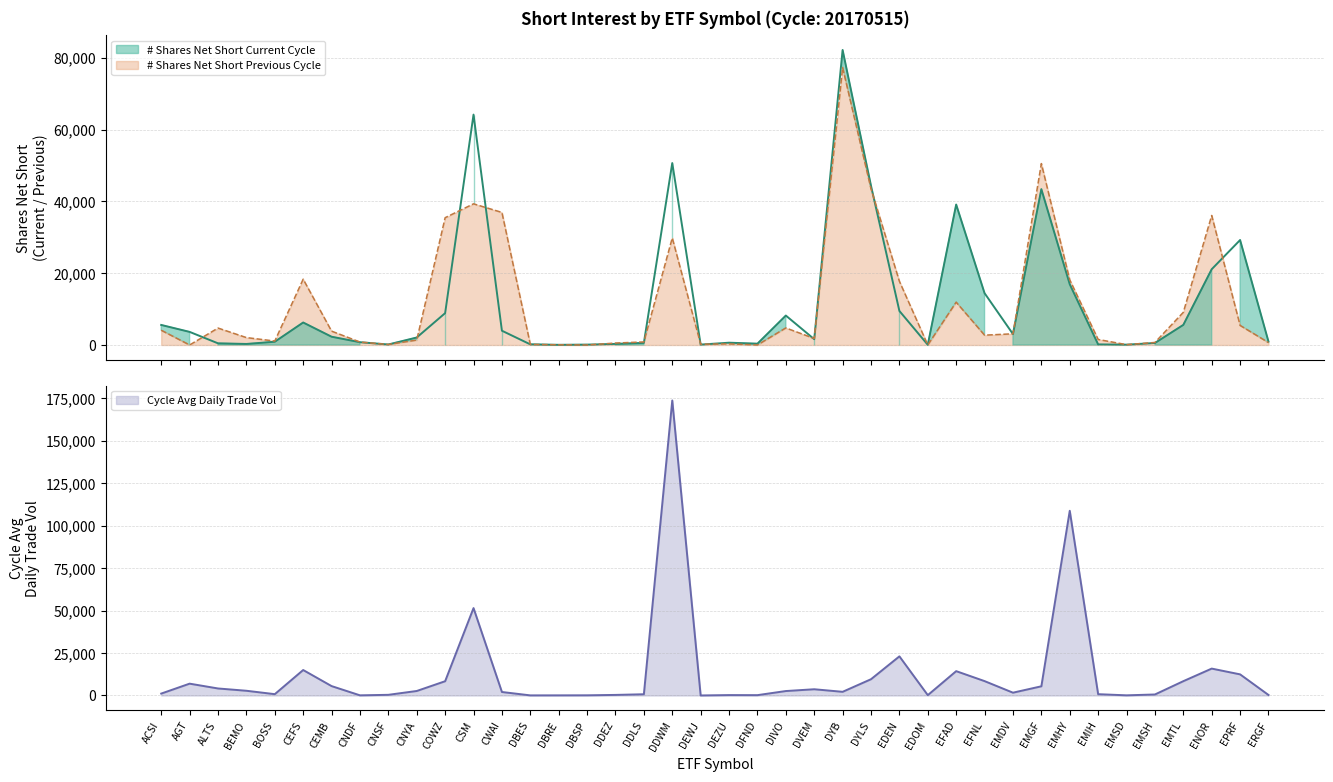

What is the approximate value of # Shares Net Short Current Cycle at DDEZ, to the nearest 50?

300